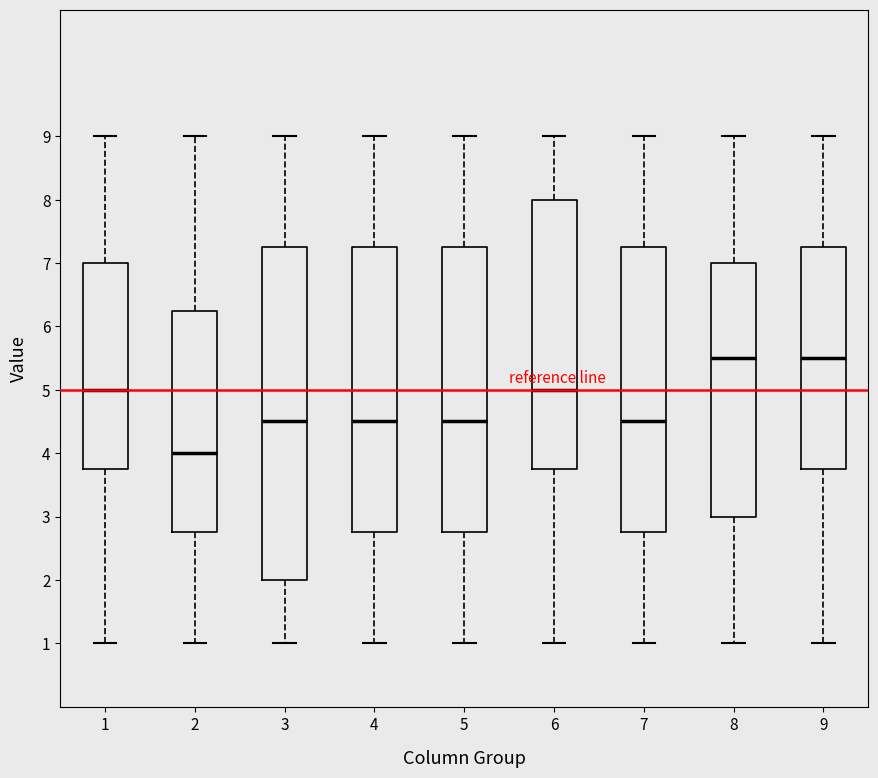

Comparing the boxes themselves (not the whiskers), which one is the tallest?

3